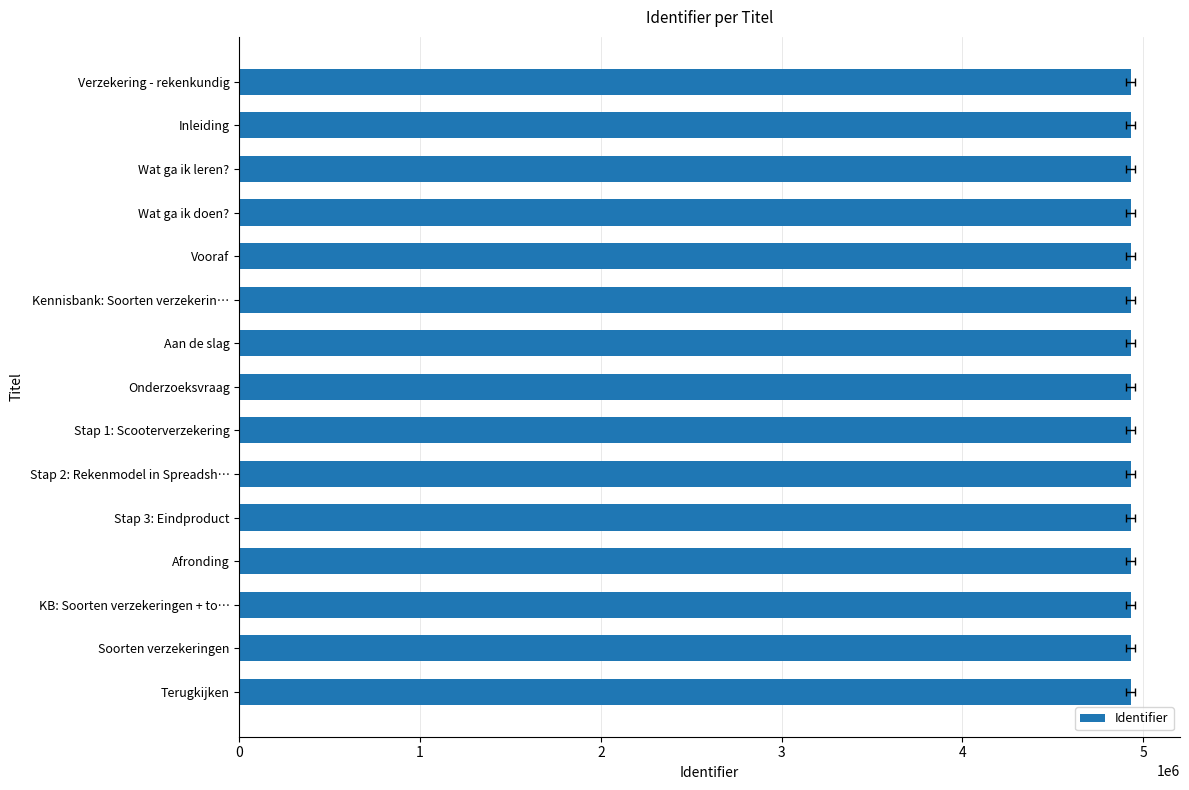

The value at Vooraf is 4930938. True or false?

True